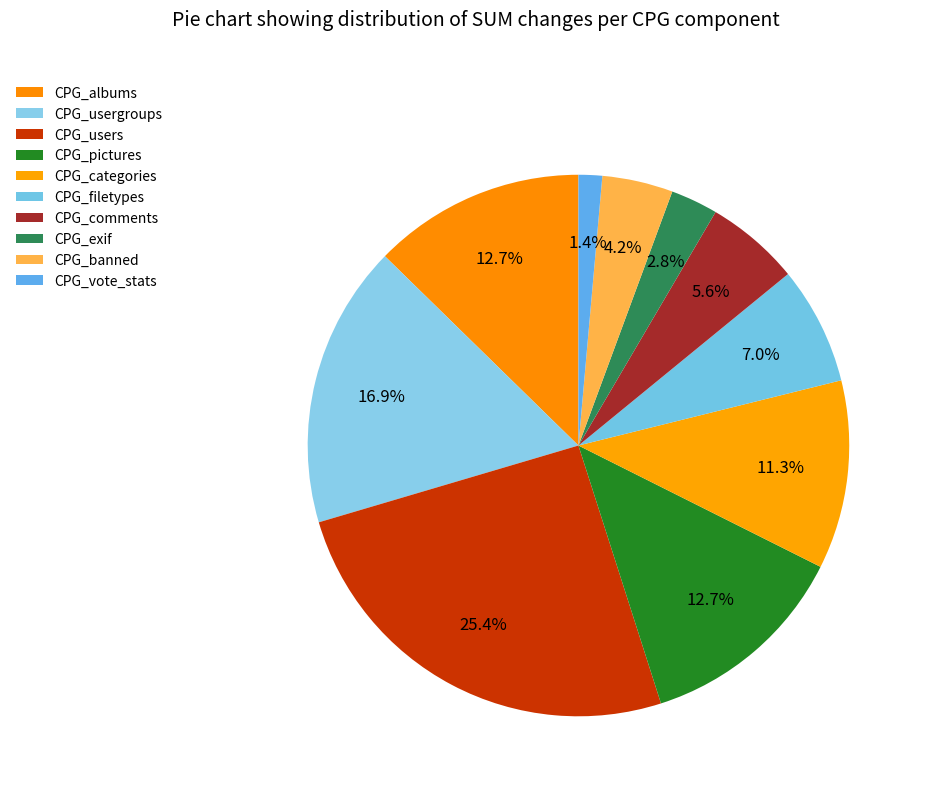

What percentage is the CPG_comments slice, to the nearest percent?

6%